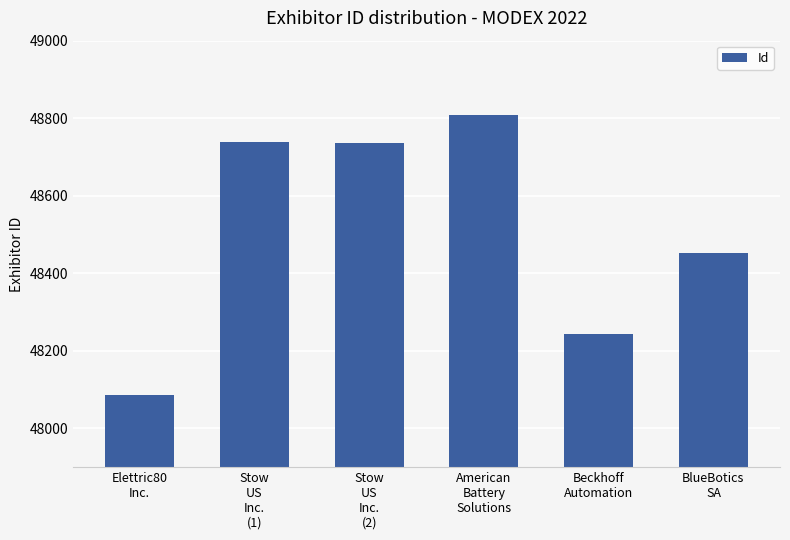

What is the value of the 3rd bar from the left?

48737